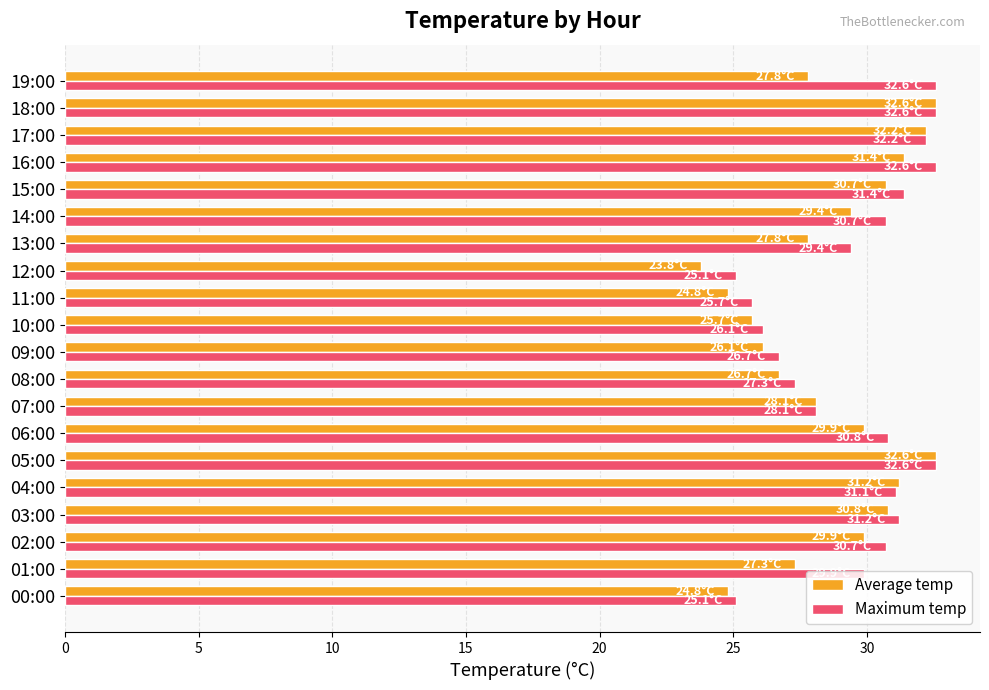

Read the Maximum temp value at 04:00.

31.1